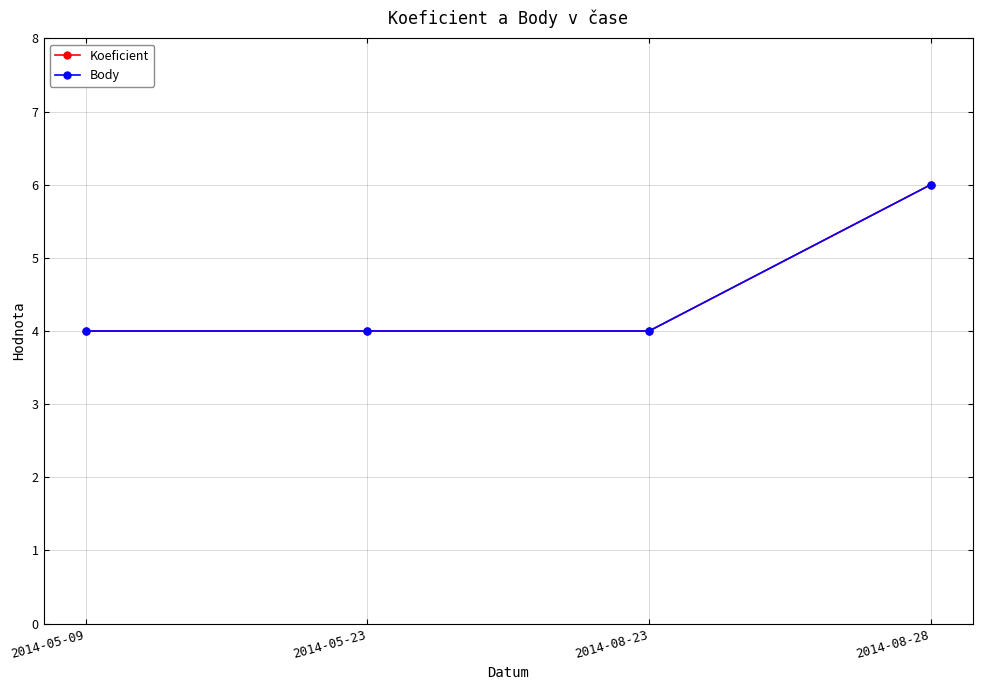

Which series has the largest total across all categories?

Koeficient